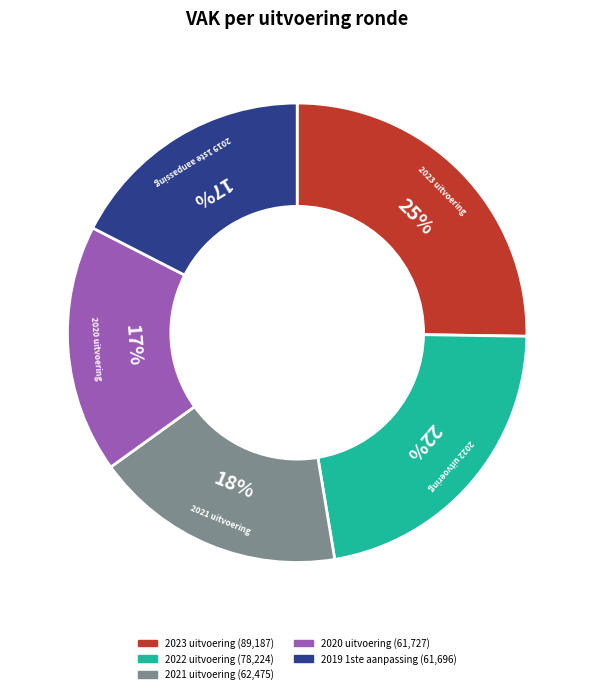

Do 2023 uitvoering and 2021 uitvoering together represent more than half of the pie?

No